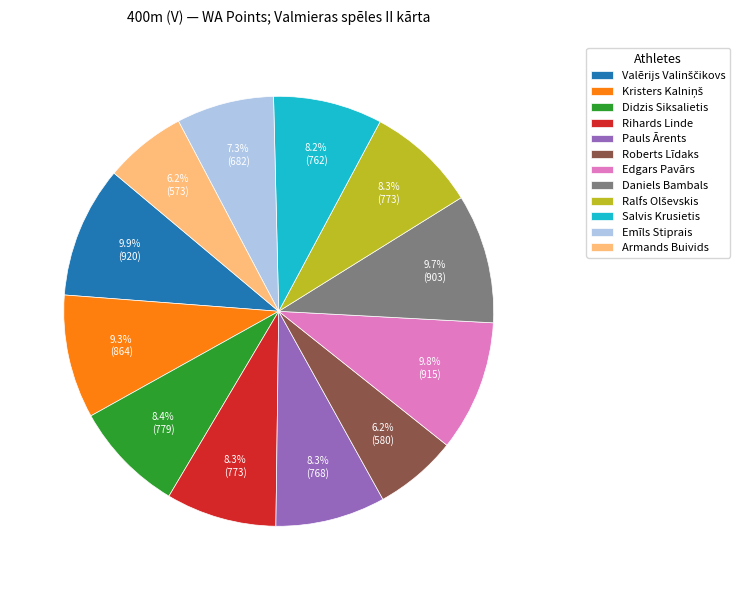

Does Roberts Līdaks account for over 50% of the chart?

No